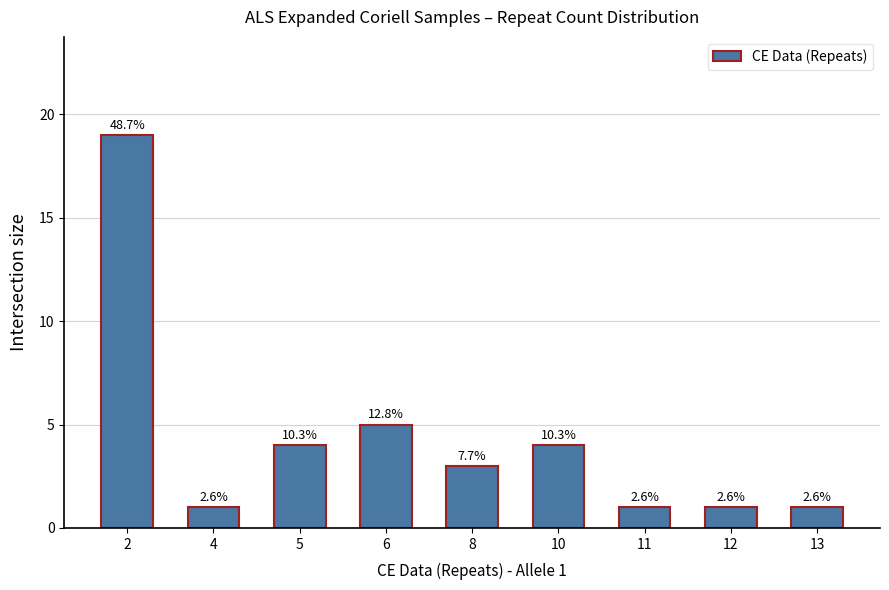

What is the maximum value shown in the chart?

19